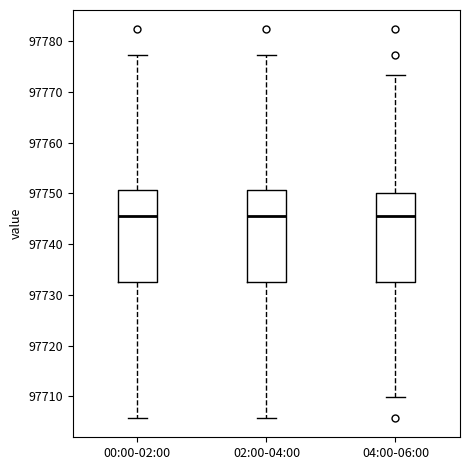

Reading left to right, read every box against the y-axis: the position of its median line, the range the box covers, and the ends of its whiskers. The values are not printed on the chart, so give them approximately, as read against the axis.

00:00-02:00: median 97746, box 97733 to 97751, whiskers 97706 to 97777
02:00-04:00: median 97746, box 97733 to 97751, whiskers 97706 to 97777
04:00-06:00: median 97746, box 97733 to 97750, whiskers 97710 to 97773